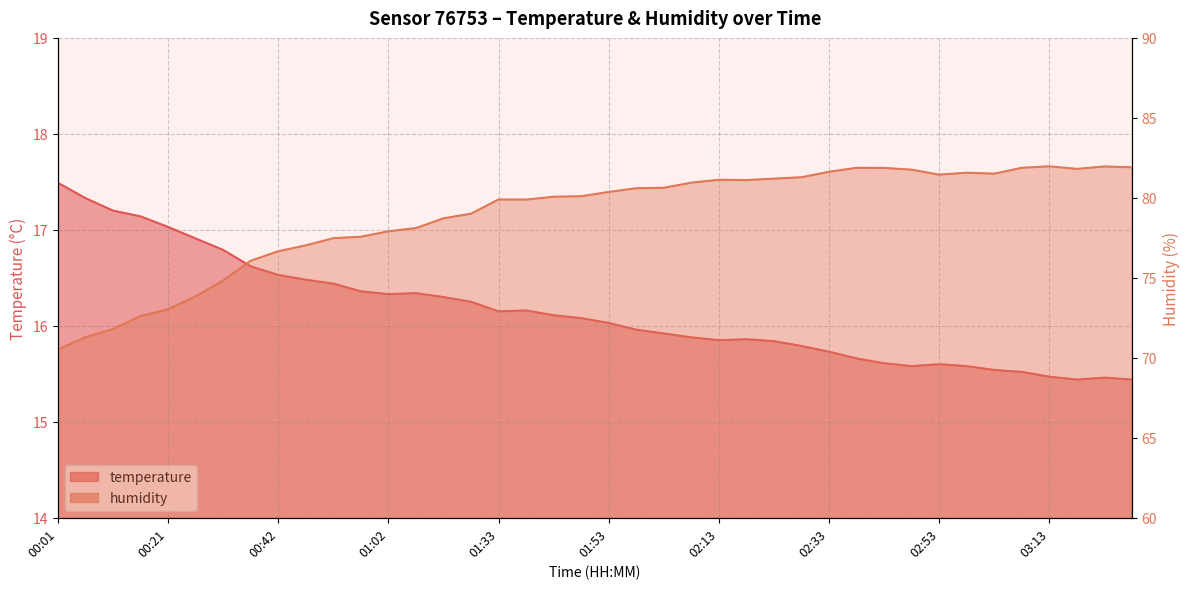

What are all the series names shown in the legend?

temperature, humidity